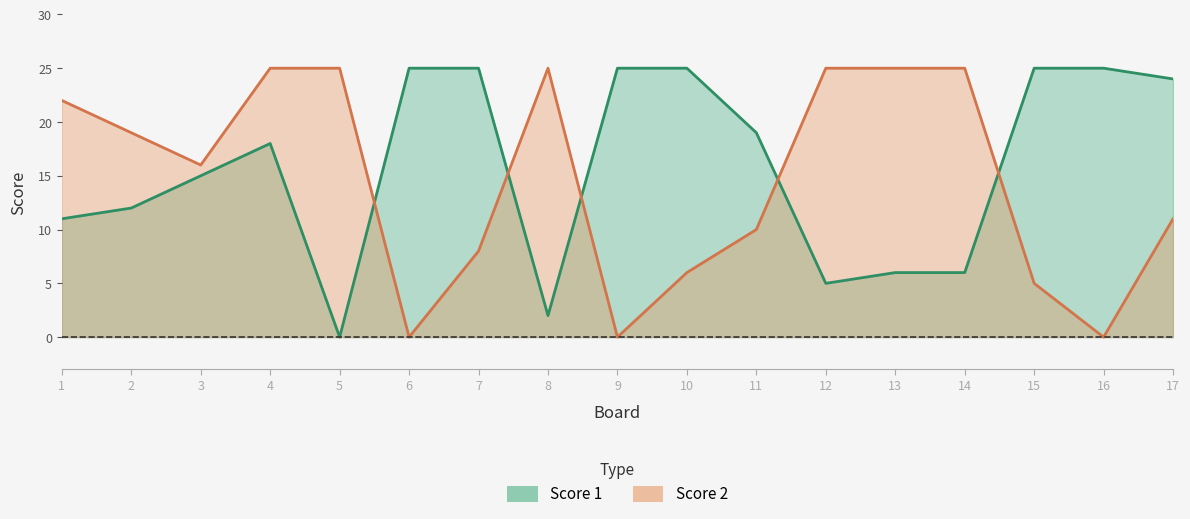

What is the value of the Score 2 point at the 5th from the left?

25